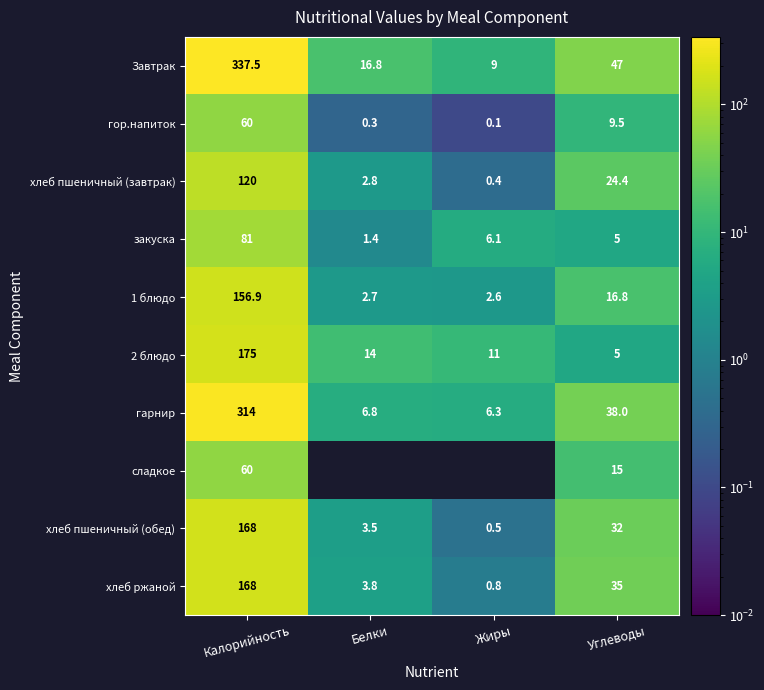

What is the difference between the maximum and minimum values in the хлеб пшеничный (обед) series?

167.5